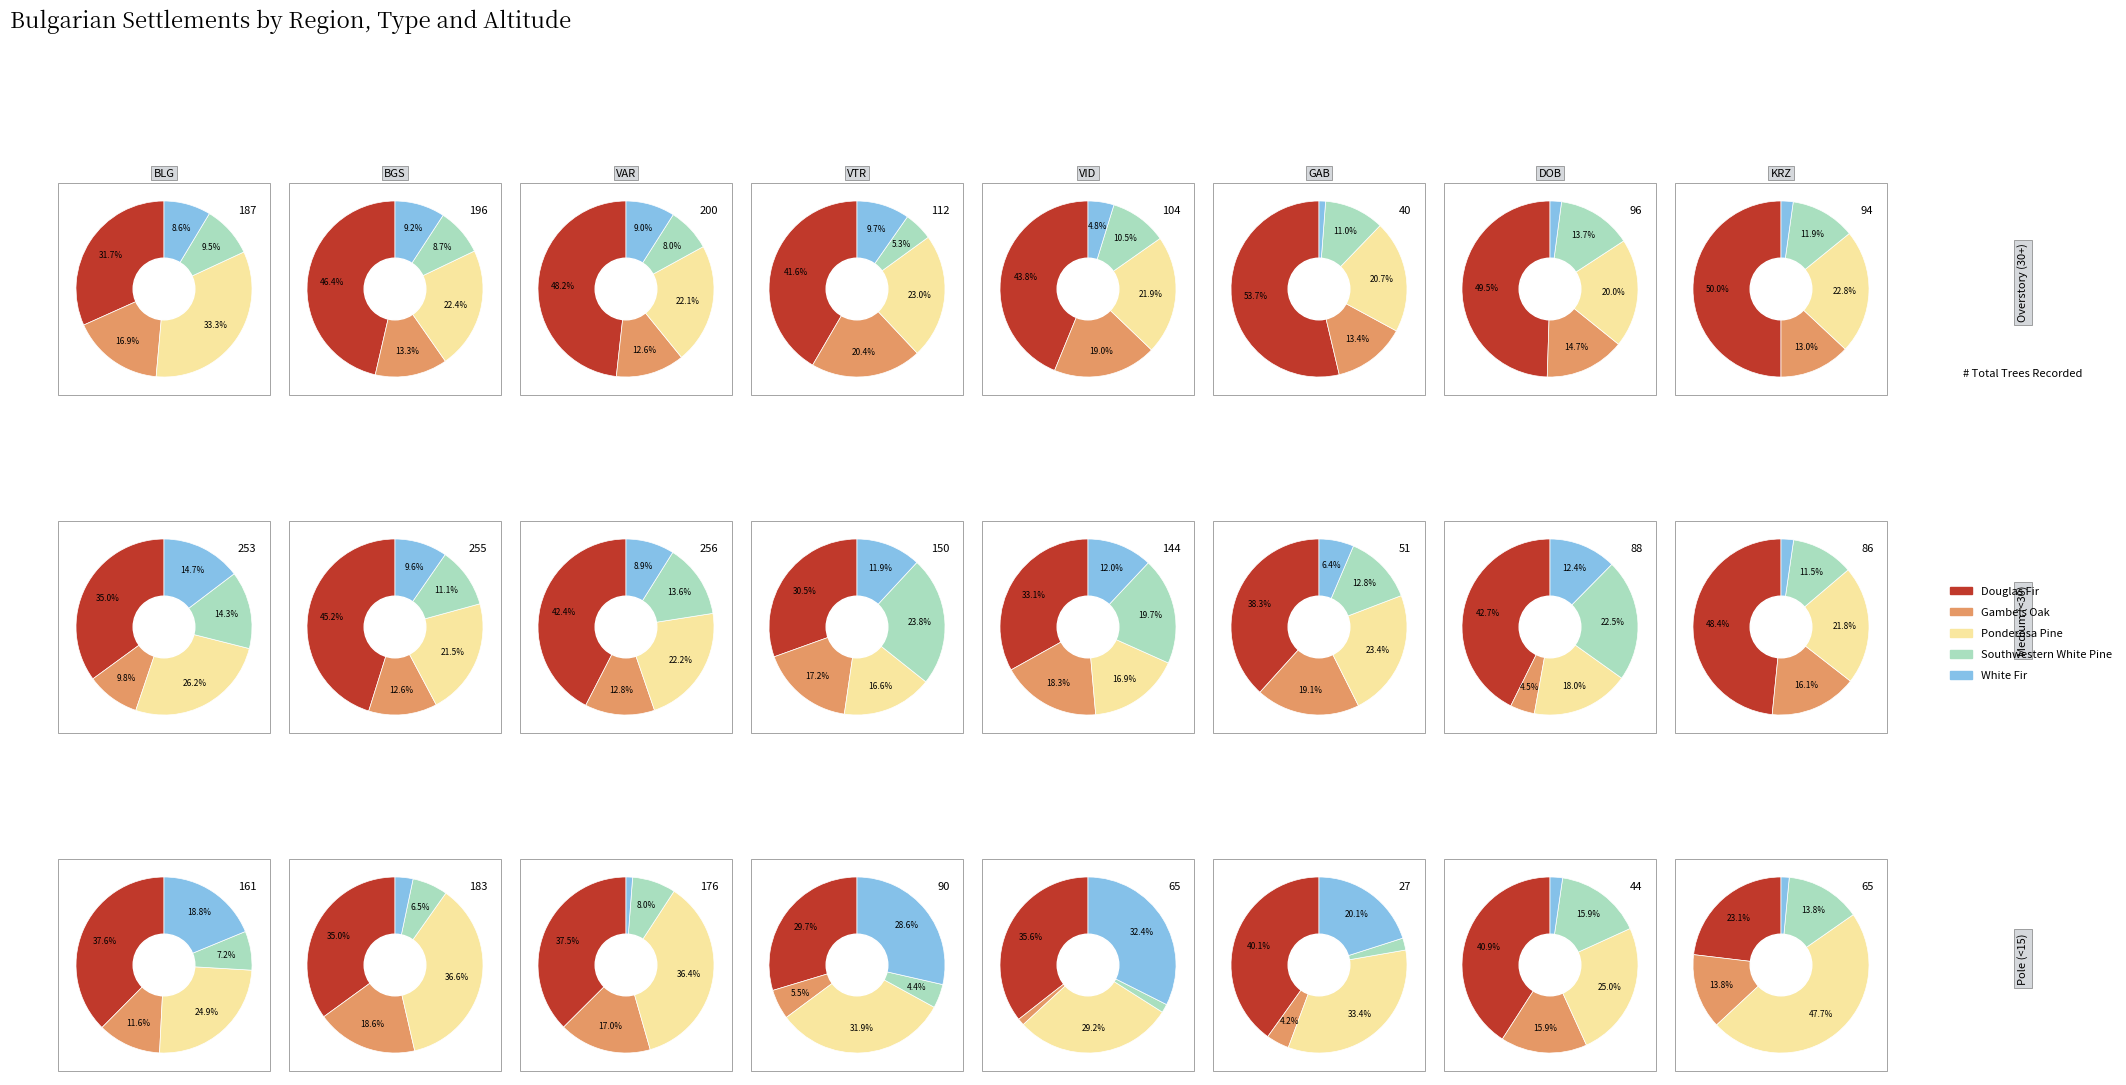

Does 2 account for over 50% of the chart?

No